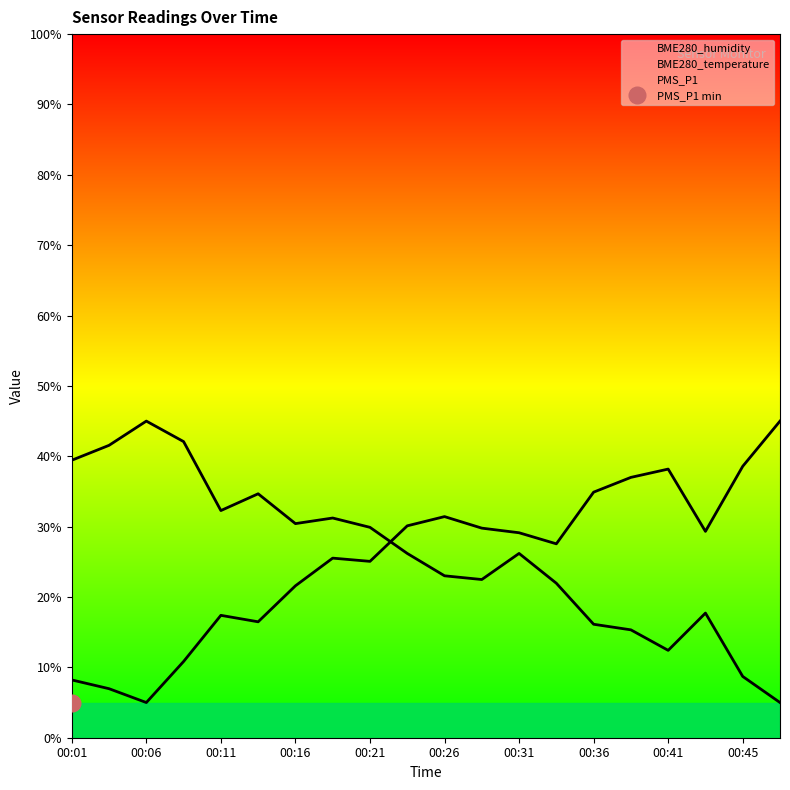

List the series in order of their overall mean, highest first.

BME280_temperature, BME280_humidity